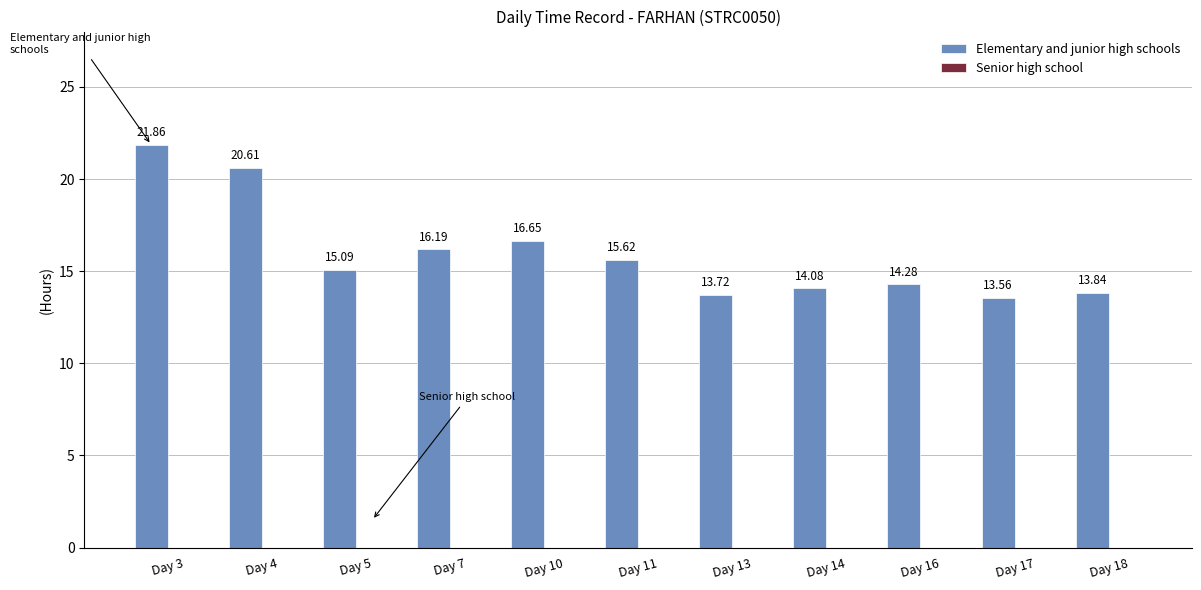

Rank the categories by value from lowest to highest.

Day 17, Day 13, Day 18, Day 14, Day 16, Day 5, Day 11, Day 7, Day 10, Day 4, Day 3